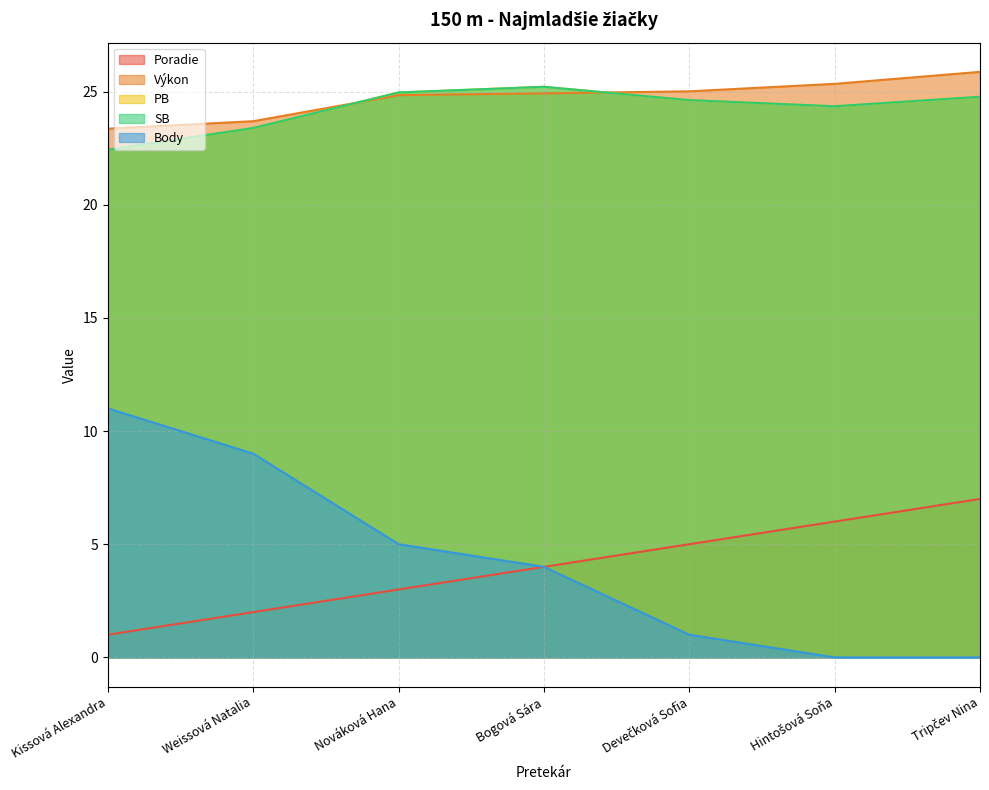

What is the minimum value for Poradie?

1.0